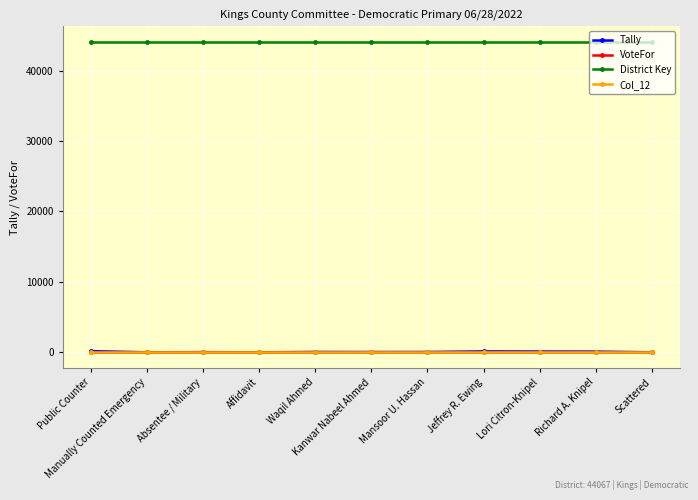

What is the greatest value displayed?

44067